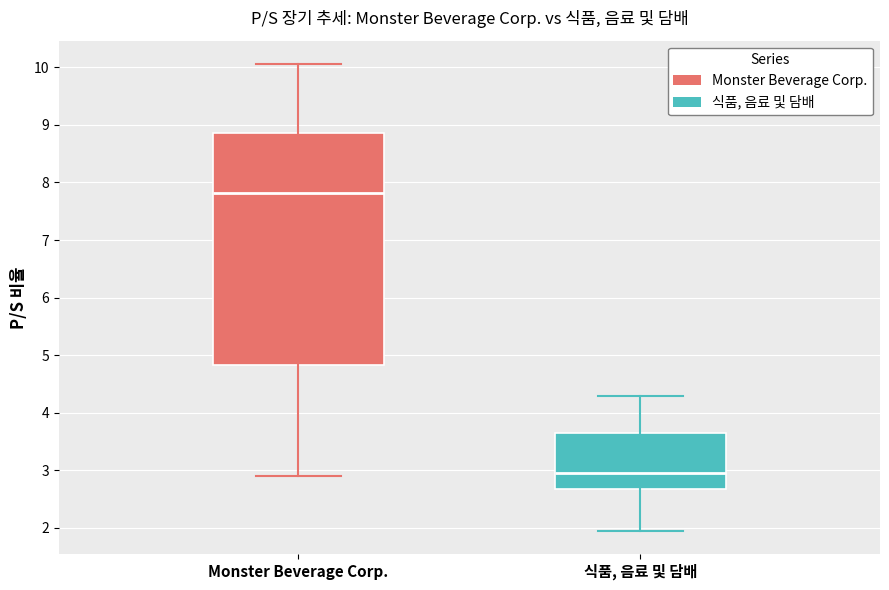

Reading left to right, read every box against the y-axis: the position of its median line, the range the box covers, and the ends of its whiskers. The values are not printed on the chart, so give them approximately, as read against the axis.

Monster Beverage Corp.: median 7.8, box 4.8 to 8.9, whiskers 2.9 to 10.1
식품, 음료 및 담배: median 3.0, box 2.7 to 3.7, whiskers 2.0 to 4.3